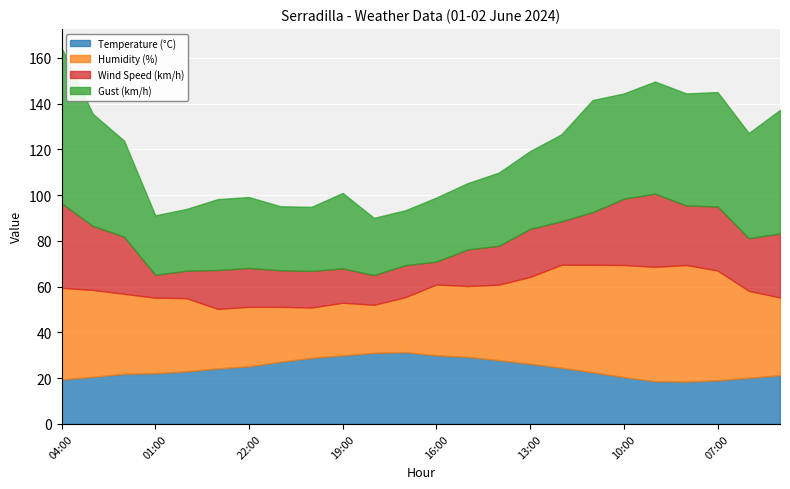

Read the Humidity (%) value at 07:00.

48.0